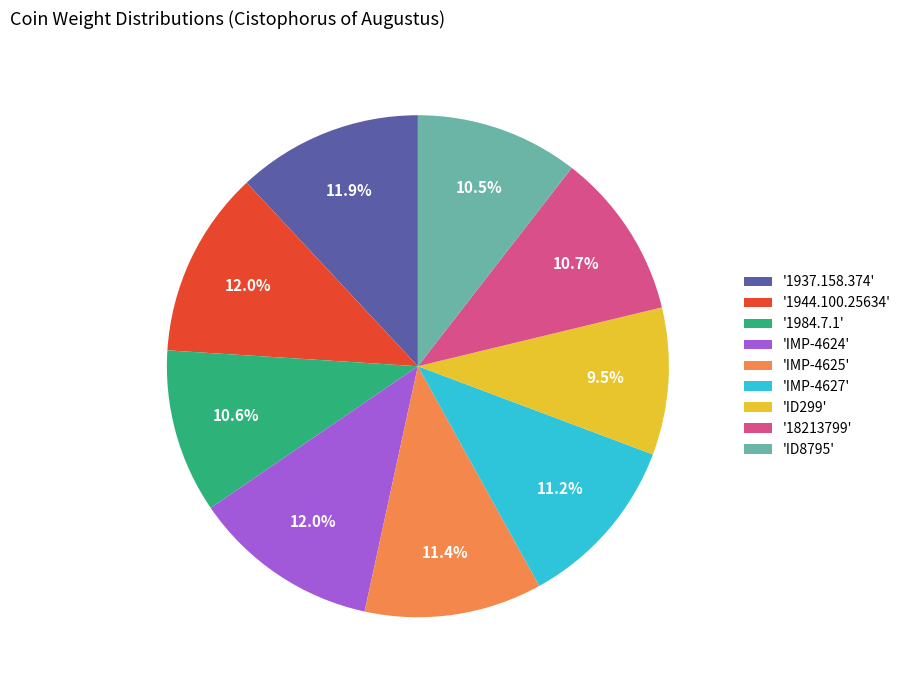

Is there a majority slice in this chart?

No